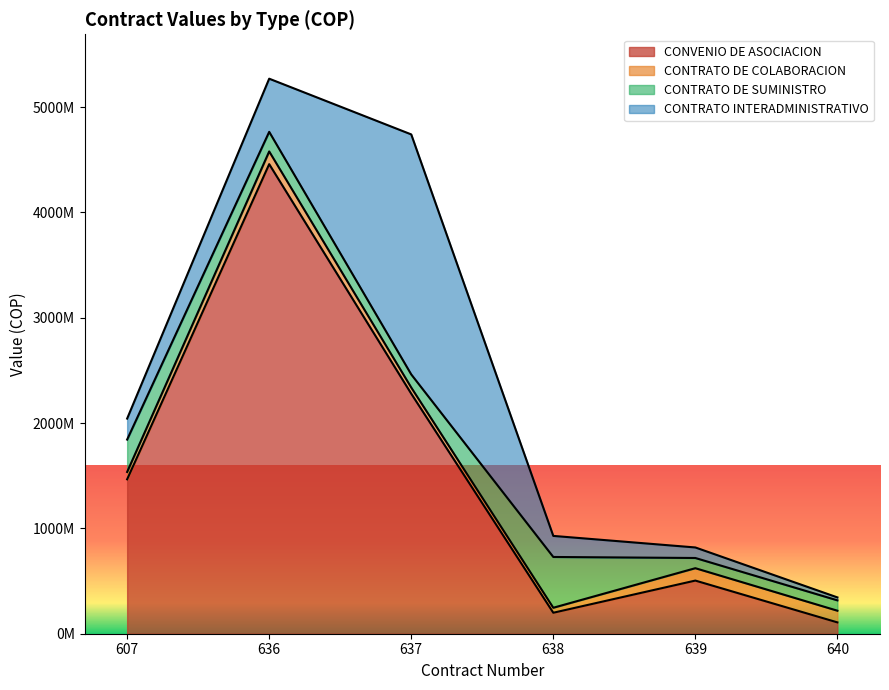

How many interior local peaks does the CONVENIO DE ASOCIACION series have?

2